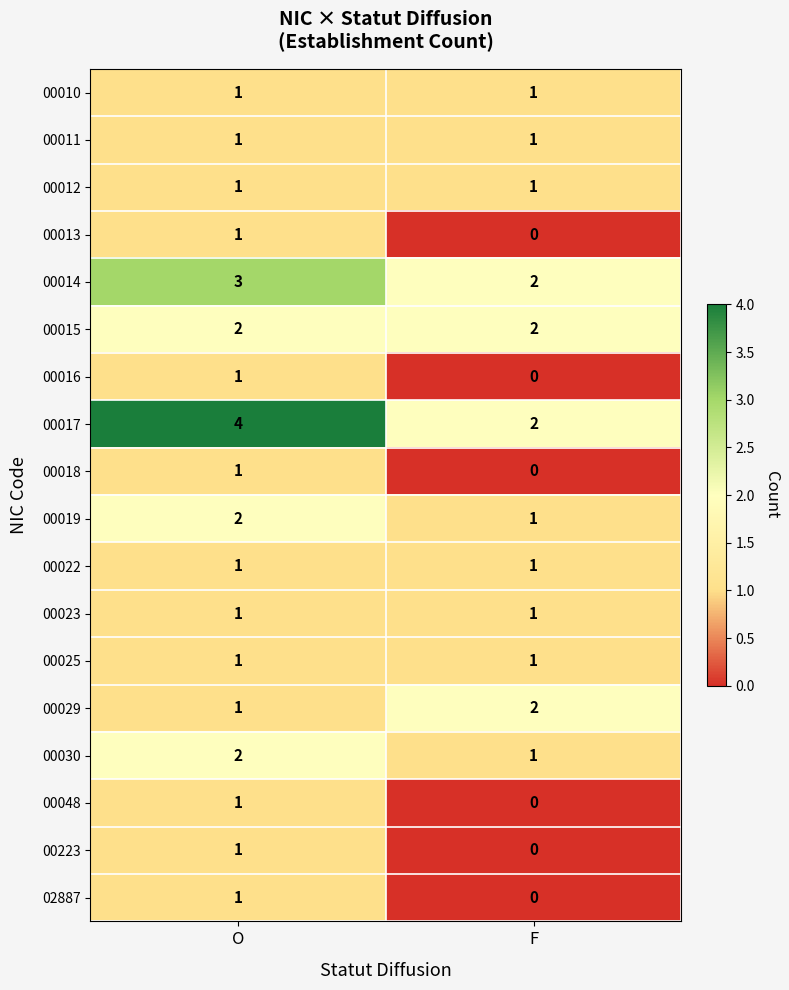

Is it true that 00030 equals 2 at O?

True